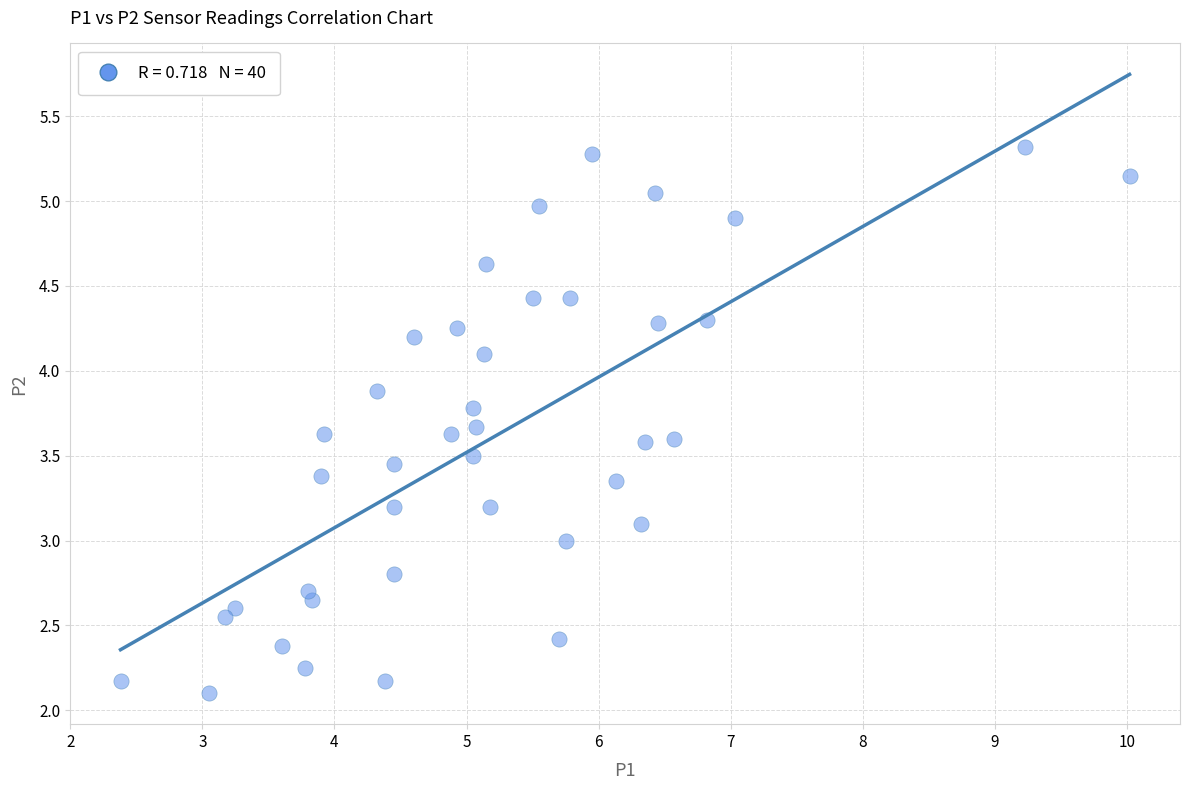

What is the range of Y values (max minus min)?

3.2